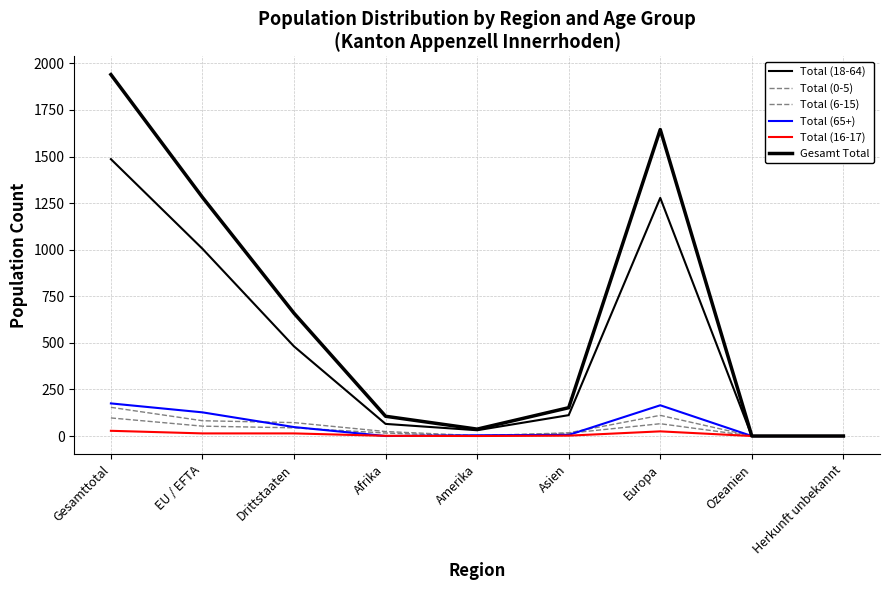

True or false: Total (65+) and Gesamt Total intersect in this chart.

False